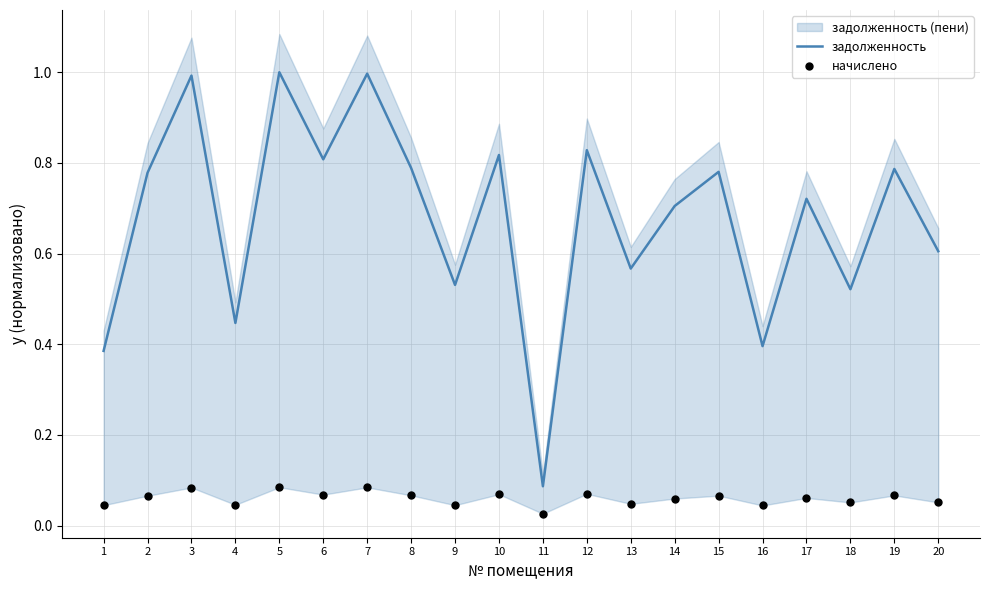

Which series has the largest Y range (max minus min)?

задолженность